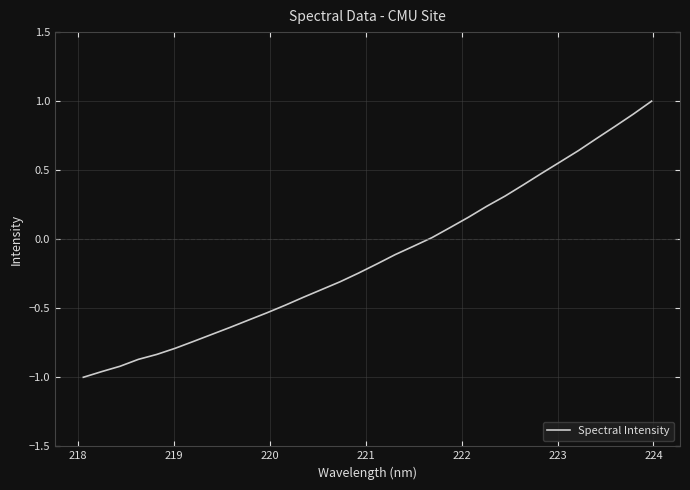

What is the maximum value shown in the chart?

1.0